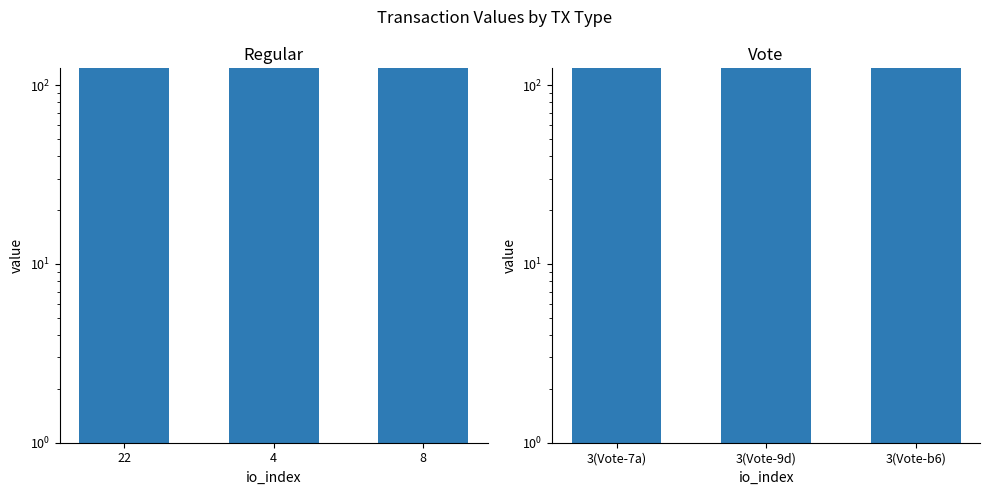

What is the value of the Regular bar at the 1st from the left?

124.0